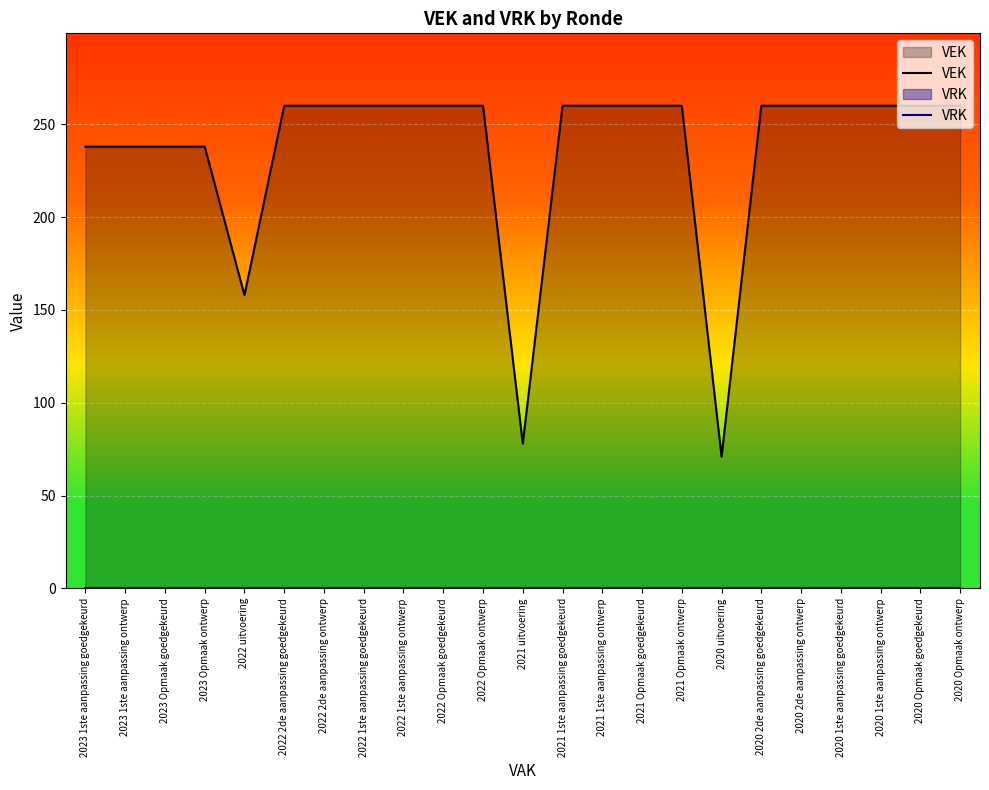

How many interior local valleys does the VEK series have?

3